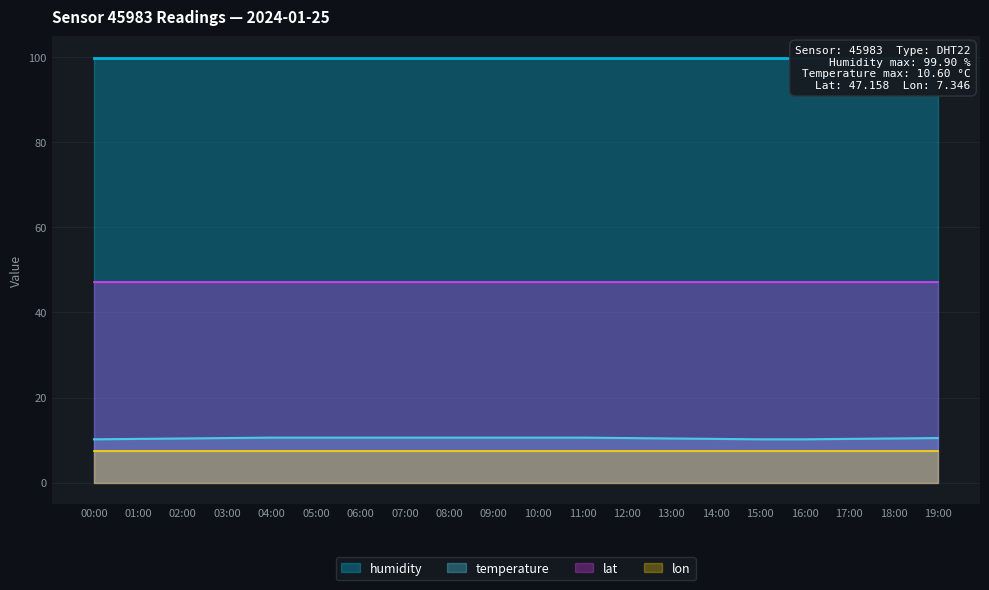

Reading left to right, what are all the values shown in this chart?

temperature: 10.2	10.3	10.4	10.5	10.6	10.6	10.6	10.6	10.6	10.6	10.6	10.6	10.5	10.4	10.3	10.2	10.2	10.3	10.4	10.5
humidity: 99.9	99.9	99.9	99.9	99.9	99.9	99.9	99.9	99.9	99.9	99.9	99.9	99.9	99.9	99.9	99.9	99.9	99.9	99.9	99.9
lat: 47.2	47.2	47.2	47.2	47.2	47.2	47.2	47.2	47.2	47.2	47.2	47.2	47.2	47.2	47.2	47.2	47.2	47.2	47.2	47.2
lon: 7.3	7.3	7.3	7.3	7.3	7.3	7.3	7.3	7.3	7.3	7.3	7.3	7.3	7.3	7.3	7.3	7.3	7.3	7.3	7.3